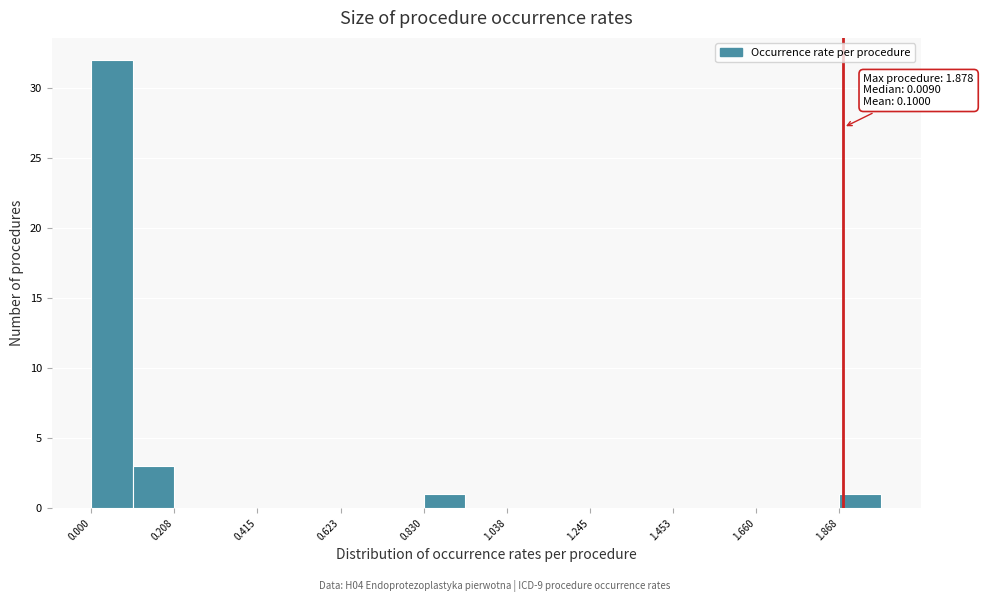

Around what value on the x-axis is the tallest bar? Give the approximate position of its centre, as read against the axis.

0.05